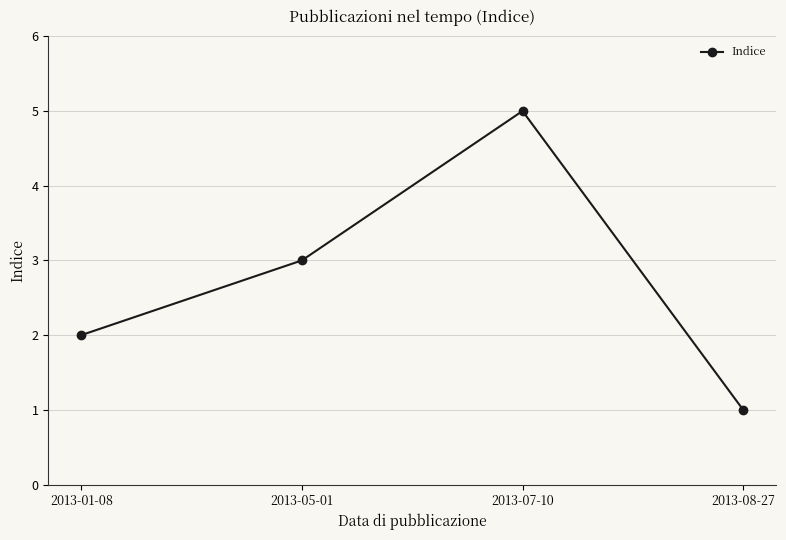

Reading right to left, transcribe all the data shown in this chart.

1	5	3	2